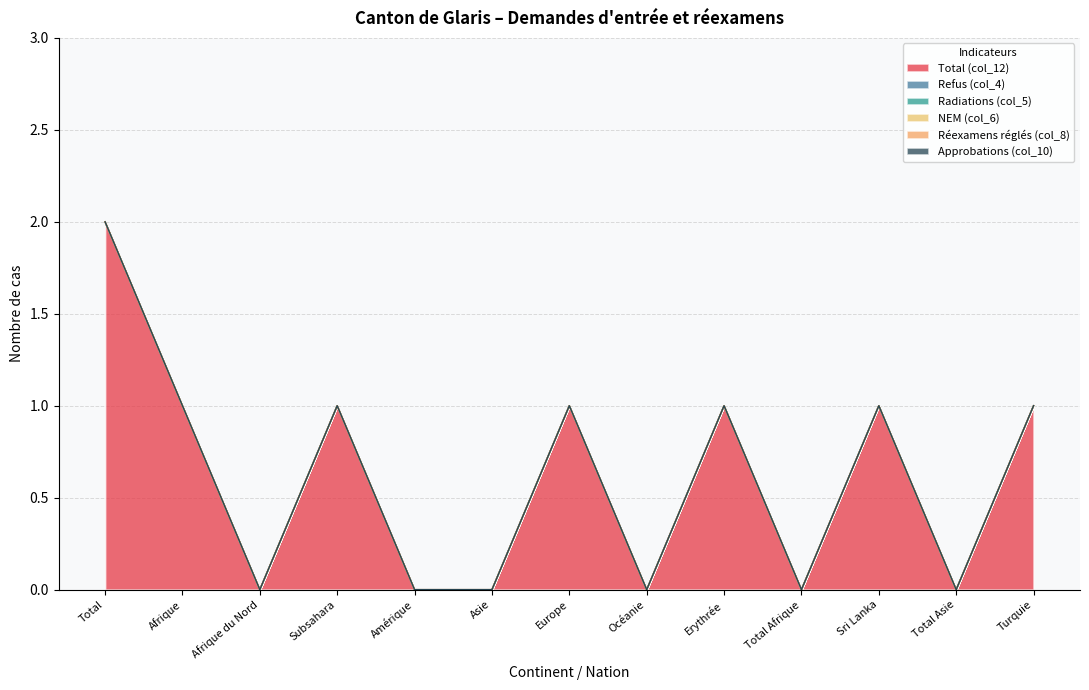

Which series has the widest spread of values?

Total (col_12)